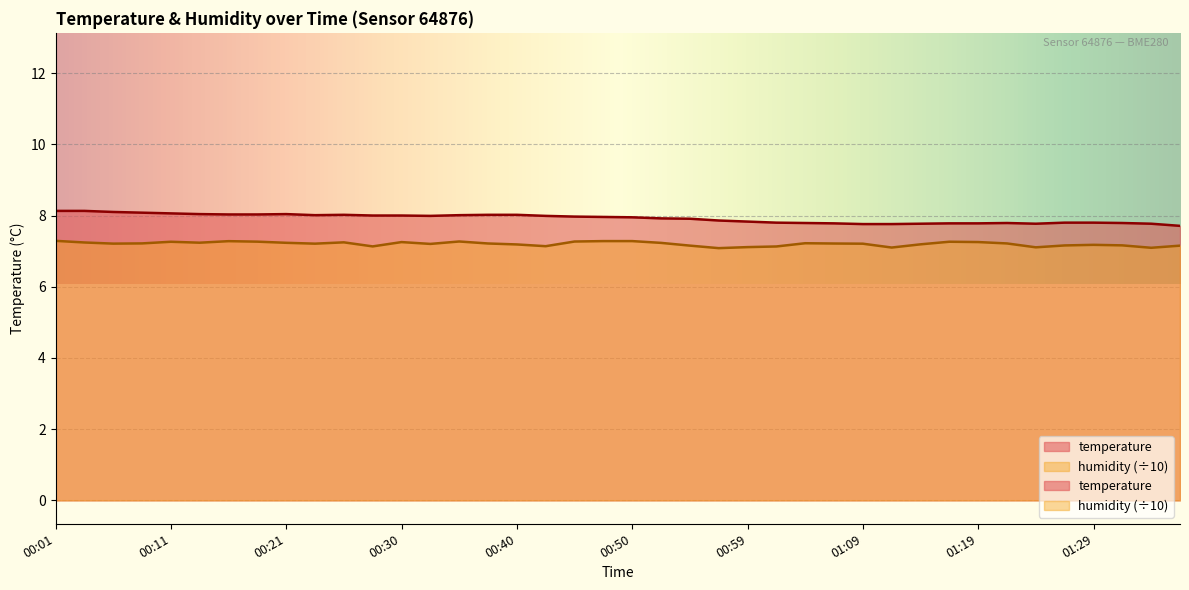

What are all the series names shown in the legend?

temperature, humidity